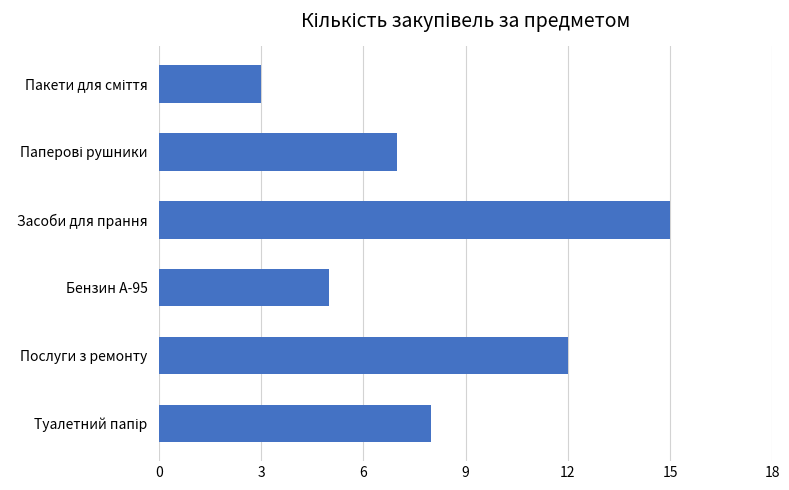

What is the change in value from Послуги з ремонту to Засоби для прання?

+3